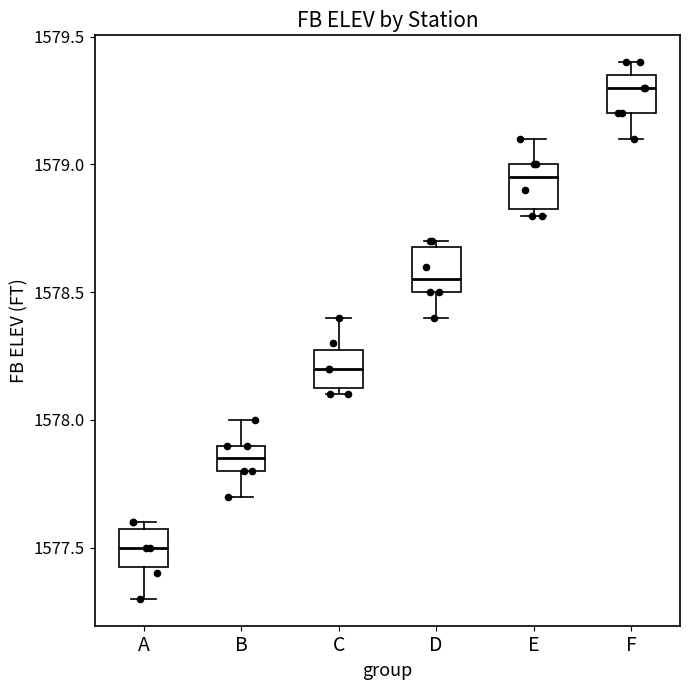

Reading left to right, read every box against the y-axis: the position of its median line, the range the box covers, and the ends of its whiskers. The values are not printed on the chart, so give them approximately, as read against the axis.

A: median 1577.50, box 1577.45 to 1577.60, whiskers 1577.30 to 1577.60 (just above the box's upper edge)
B: median 1577.85, box 1577.80 to 1577.90, whiskers 1577.70 to 1578.00
C: median 1578.20, box 1578.15 to 1578.30, whiskers 1578.10 to 1578.40
D: median 1578.55, box 1578.50 to 1578.70, whiskers 1578.40 to 1578.70 (just above the box's upper edge)
E: median 1578.95, box 1578.85 to 1579.00, whiskers 1578.80 to 1579.10
F: median 1579.30, box 1579.20 to 1579.35, whiskers 1579.10 to 1579.40